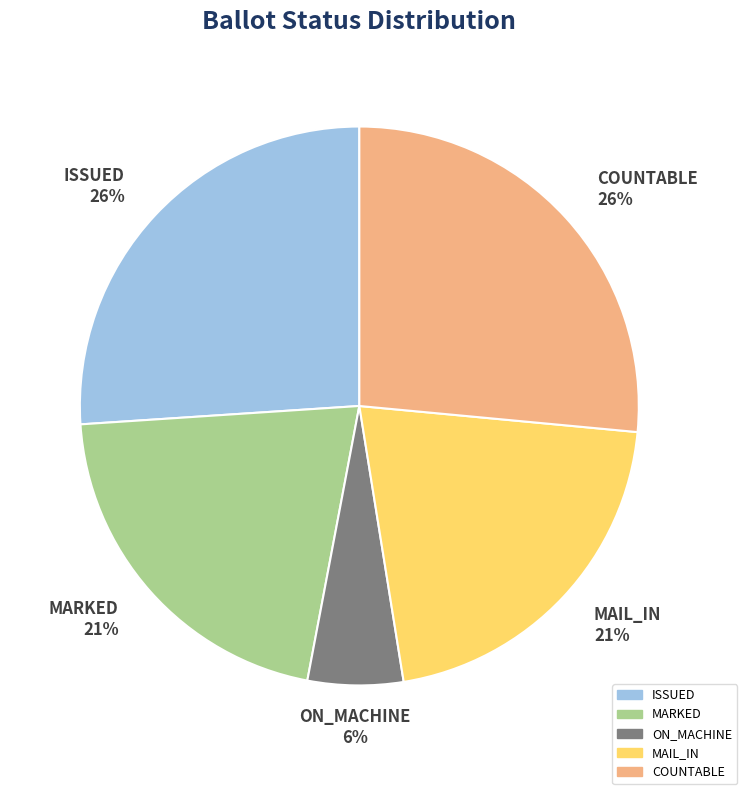

What is the smallest slice in the pie chart?

ON_MACHINE